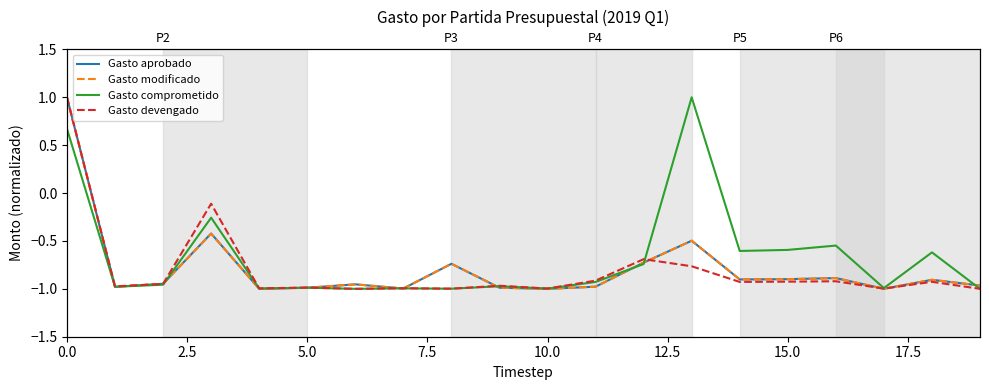

In Gasto modificado, how many points are lower than both neighbors (excluding endpoints)?

6